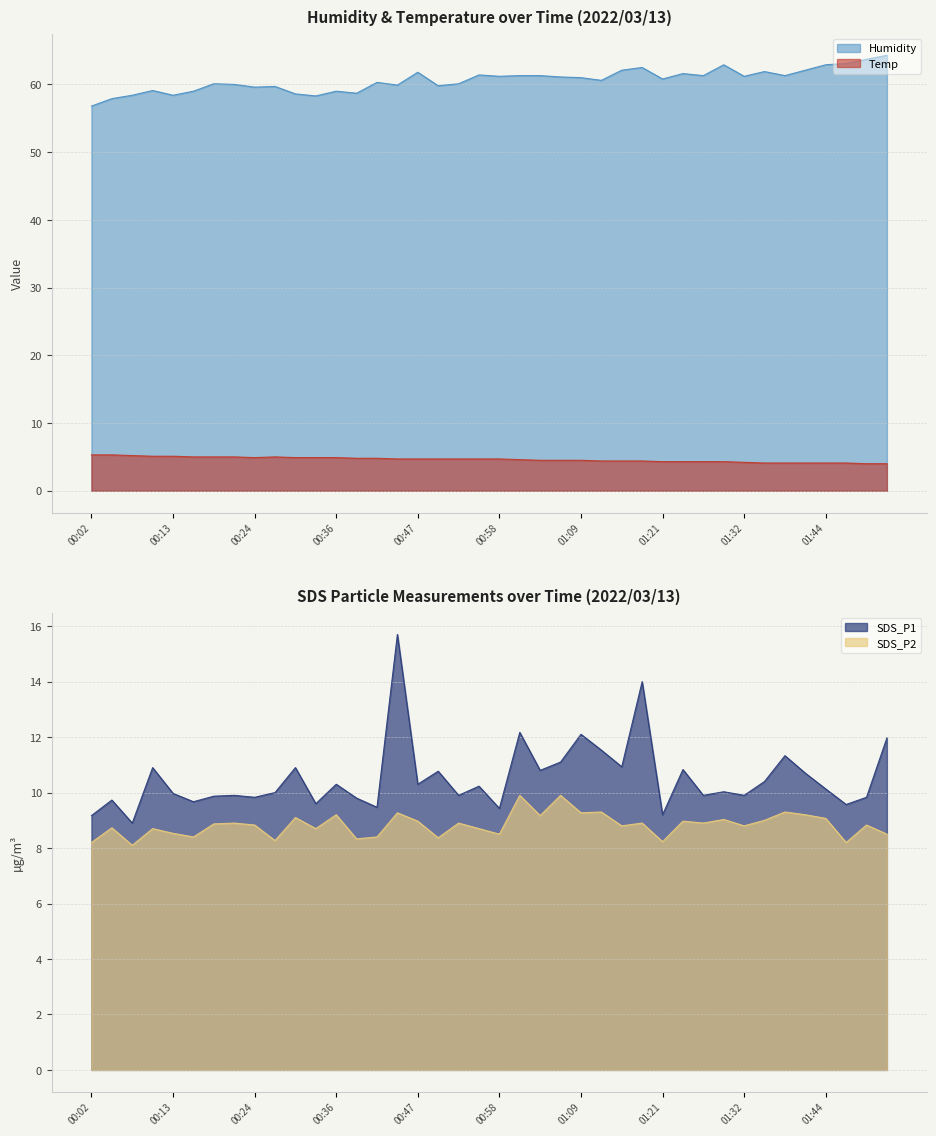

True or false: Temp has a value of 5.1 at 00:13.

True